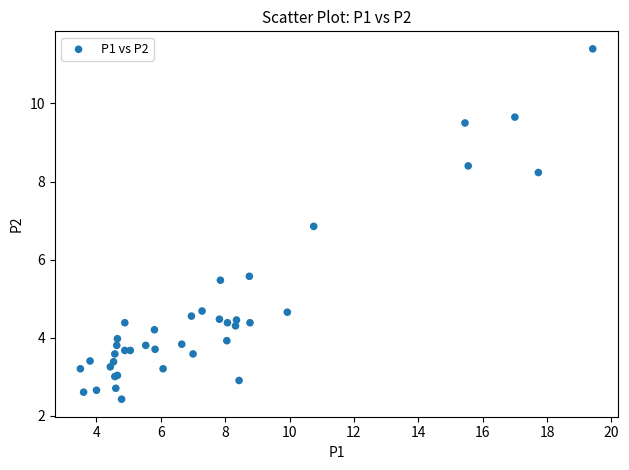

What Y value in the scatter plot is closest to 6?

5.6